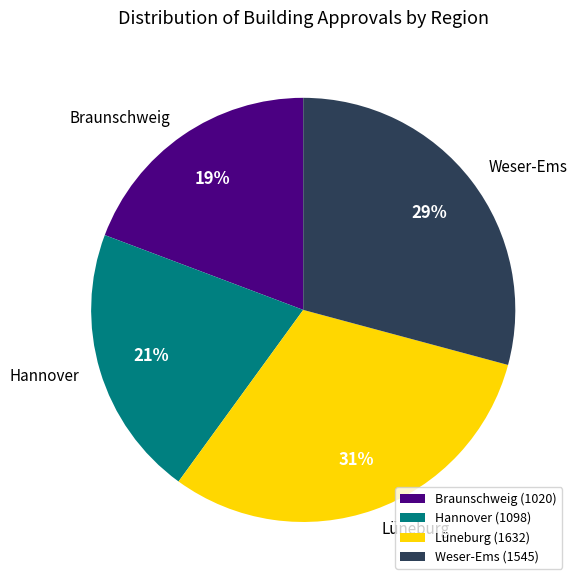

Does any single category account for the majority?

No